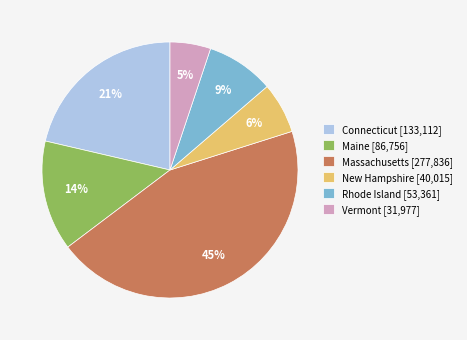

What percentage is the Maine slice, to the nearest percent?

14%